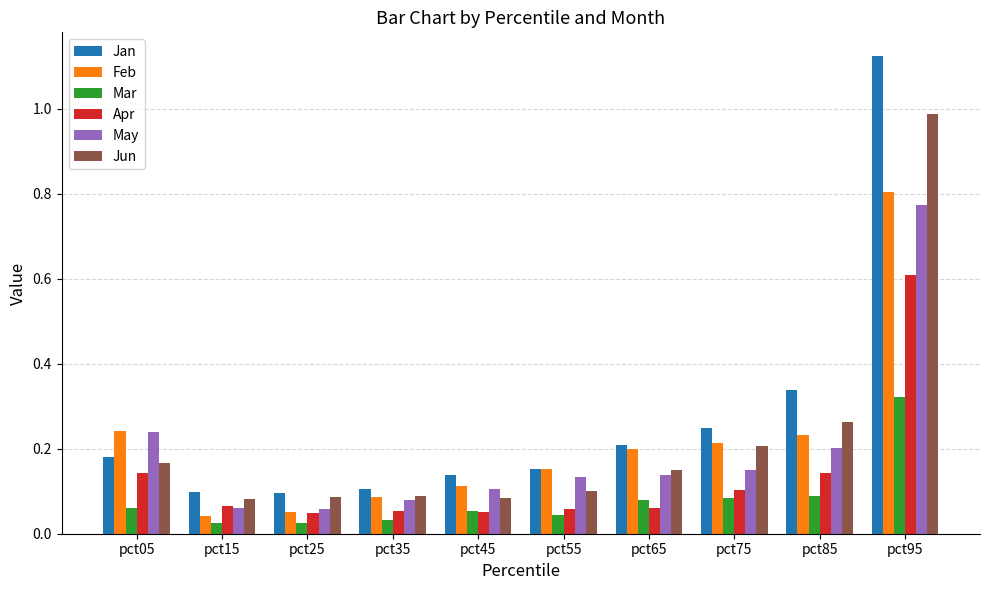

Which series has the widest spread of values?

Jan